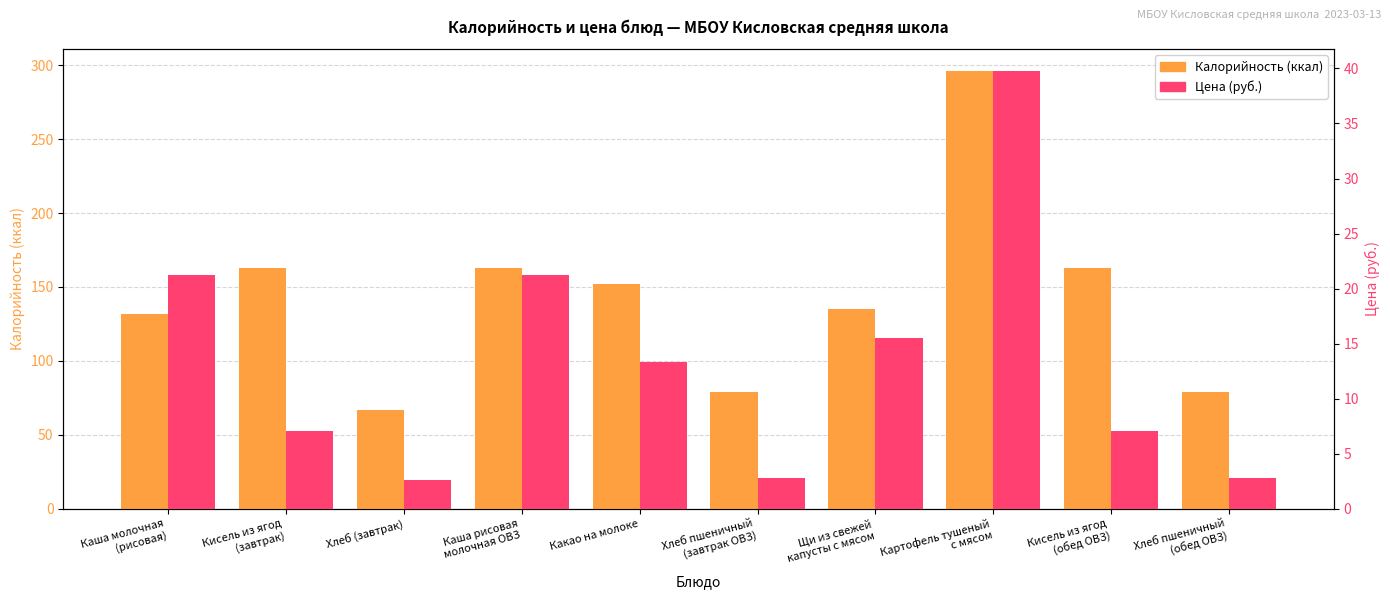

What is the total value across all series at Щи из свежей
капусты с мясом?

150.5